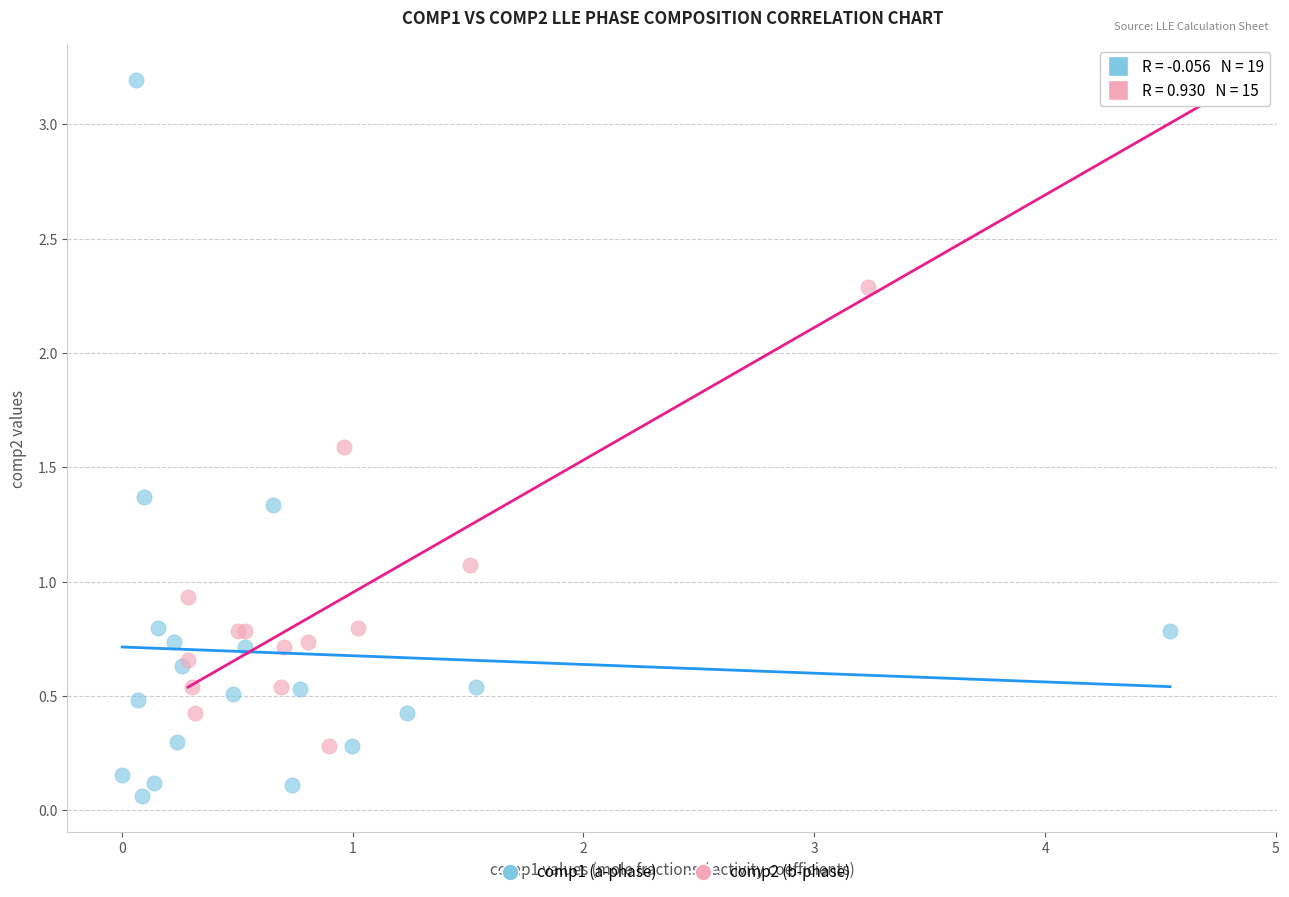

Which series contains the lowest Y value?

comp1 (a-phase)